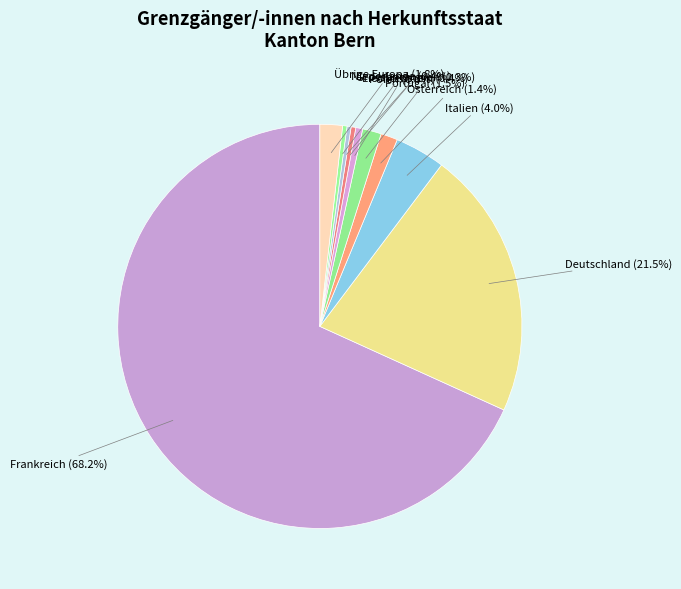

Which slice represents more than half of the pie?

Frankreich